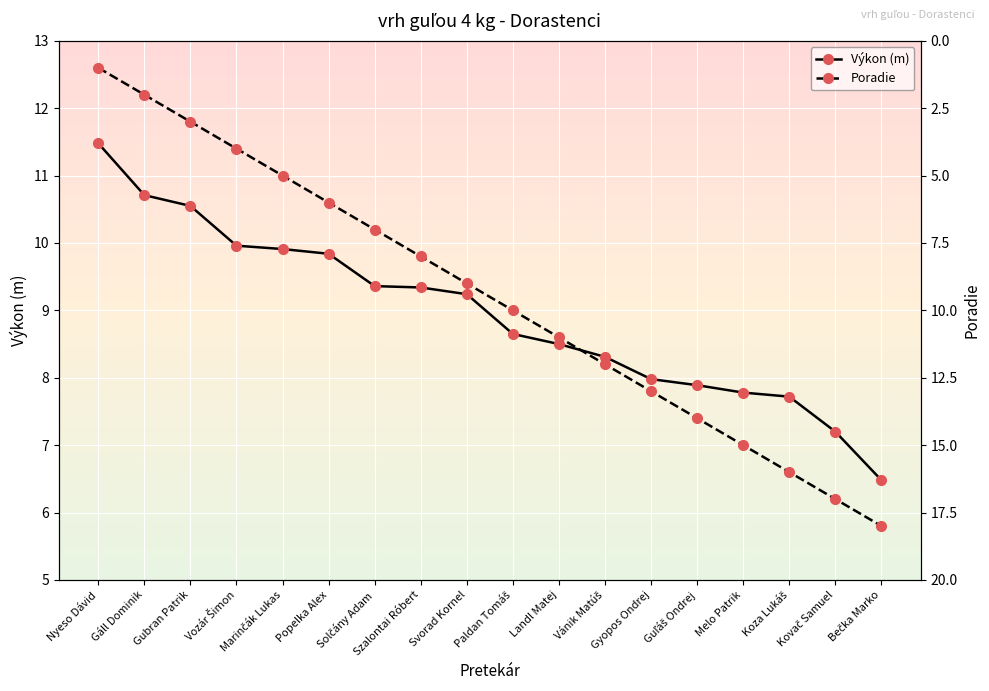

What is the difference between the highest and lowest values at Marinčák Lukas?

4.9